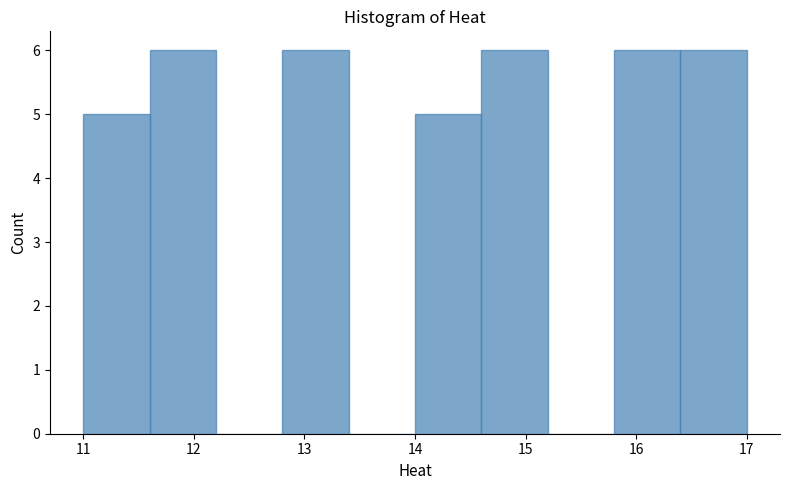

Reading left to right, list every bar in this chart as the range it spans on the x-axis followed by its height. The values are not printed on the chart, so give them approximately, as read against the axis.

11.0 to 11.6: 5
11.6 to 12.2: 6
12.2 to 12.8: 0
12.8 to 13.4: 6
13.4 to 14.0: 0
14.0 to 14.6: 5
14.6 to 15.2: 6
15.2 to 15.8: 0
15.8 to 16.4: 6
16.4 to 17.0: 6